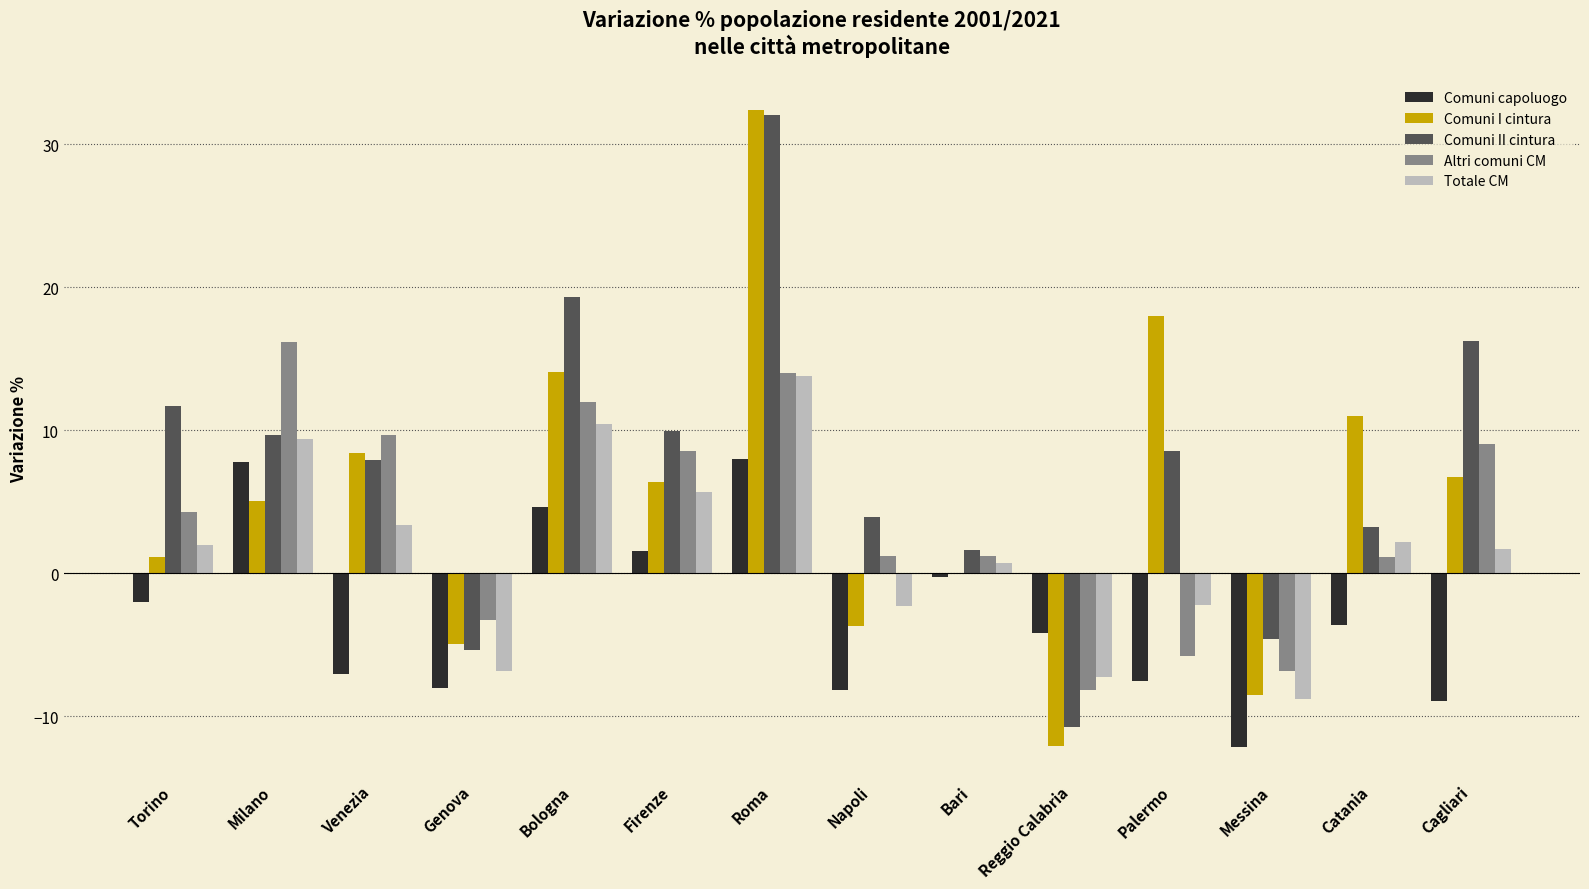

Between Genova and Napoli, which series saw the biggest shift?

Comuni II cintura